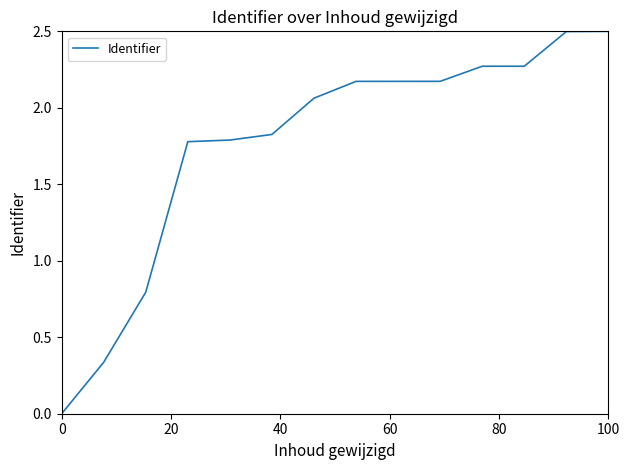

What is the difference between the maximum and minimum values?

2.5